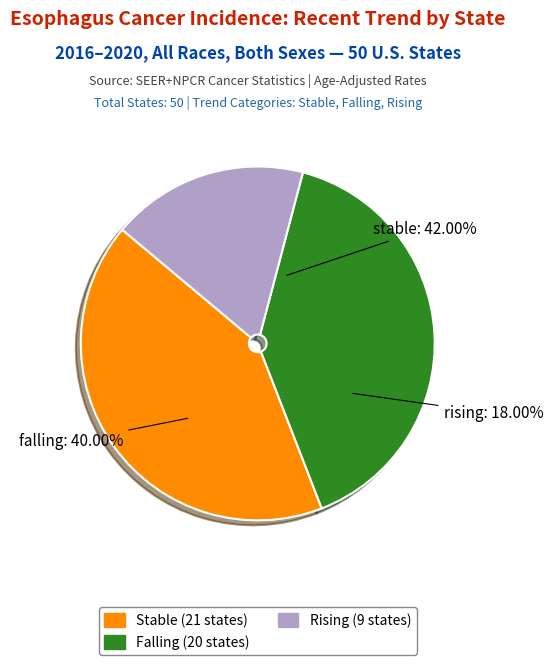

To the nearest percent, what portion does rising represent?

18%